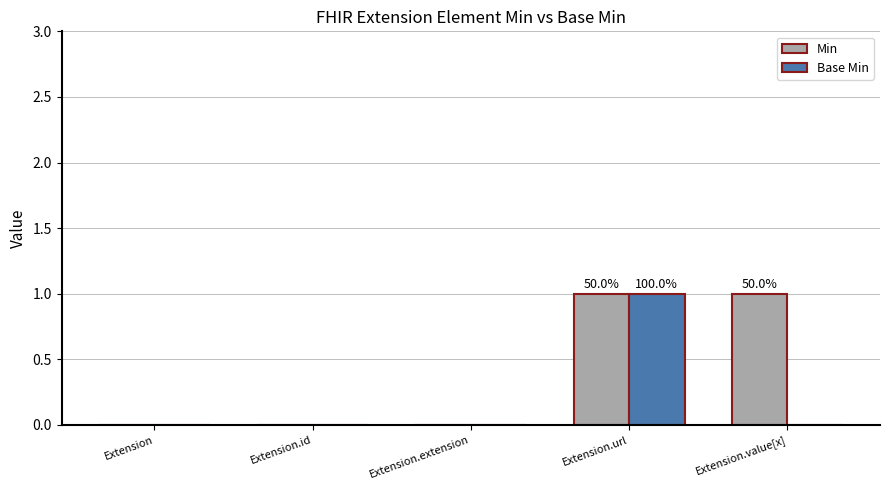

How many groups of bars are there?

5